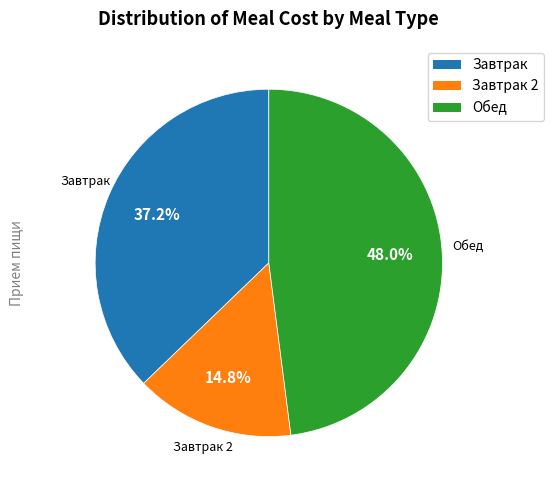

Does any single category account for the majority?

No